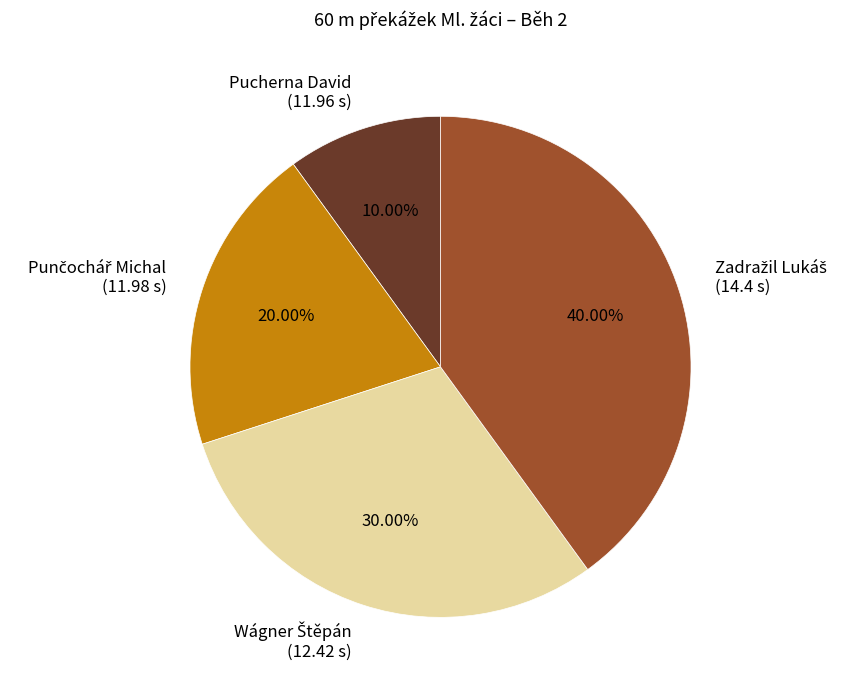

To the nearest percent, what is the difference between the largest and smallest slice percentages?

30%